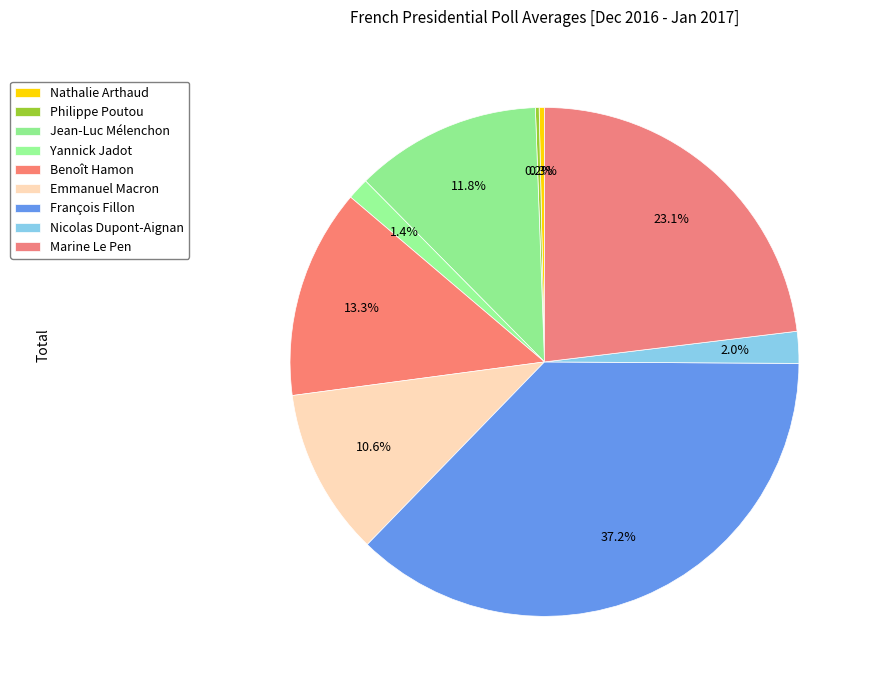

Is the sum of Philippe Poutou and Emmanuel Macron greater than half?

No